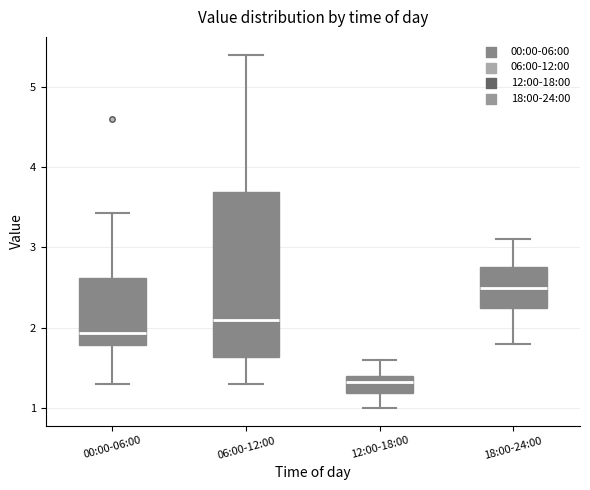

Reading left to right, transcribe this box plot: for each box, give where its median line is, the range the box spans, and where its two whiskers end, as read against the y-axis. The values are not printed on the chart, so give them approximately, as read against the axis.

00:00-06:00: median 1.9, box 1.8 to 2.6, whiskers 1.3 to 3.4
06:00-12:00: median 2.1, box 1.6 to 3.7, whiskers 1.3 to 5.4
12:00-18:00: median 1.3, box 1.2 to 1.4, whiskers 1.0 to 1.6
18:00-24:00: median 2.5, box 2.3 to 2.8, whiskers 1.8 to 3.1